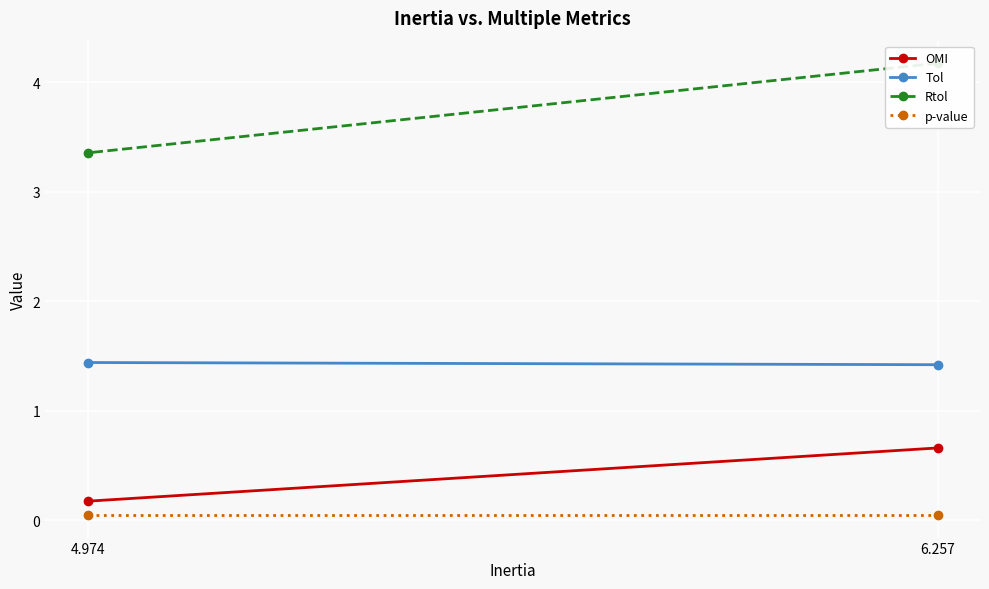

How many lines are shown in the chart?

4